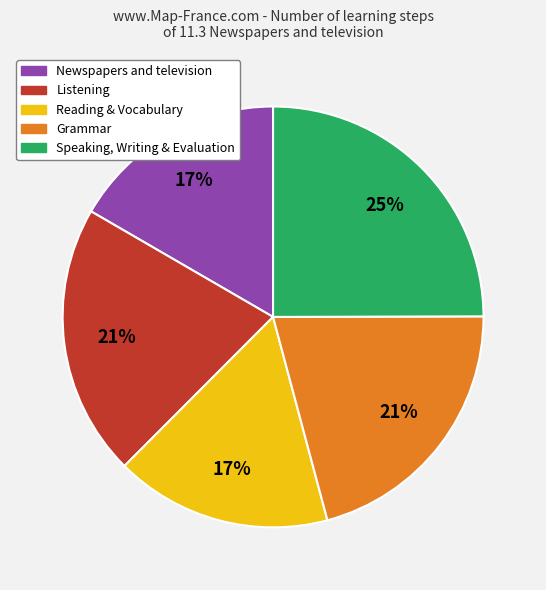

Count the number of slices in the pie.

5